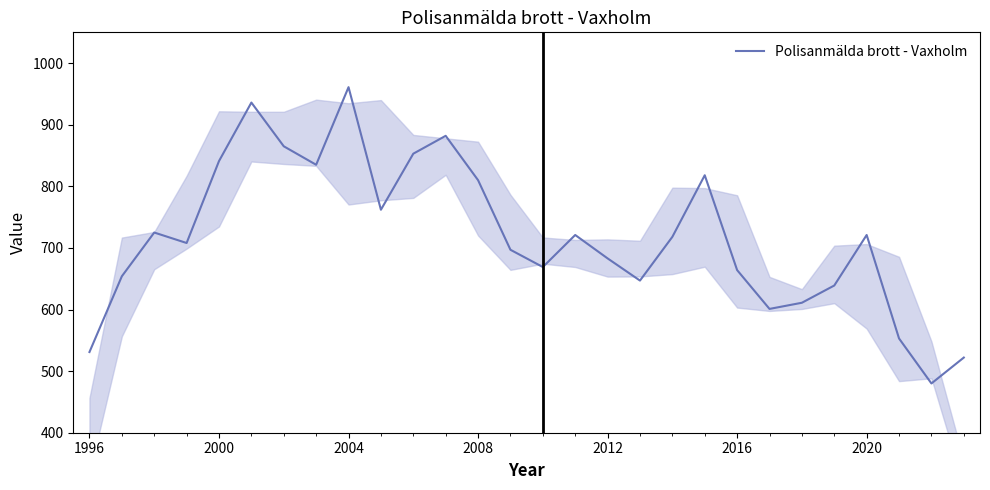

What is the smallest value displayed?

480